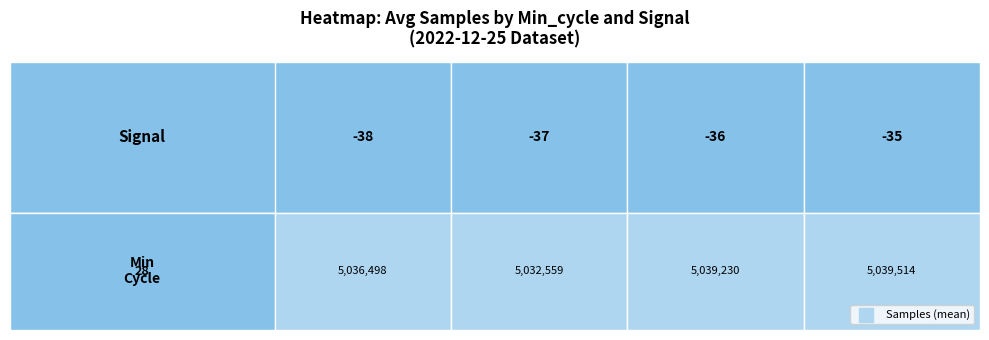

Between 19972 and 19966, which is larger?

19966